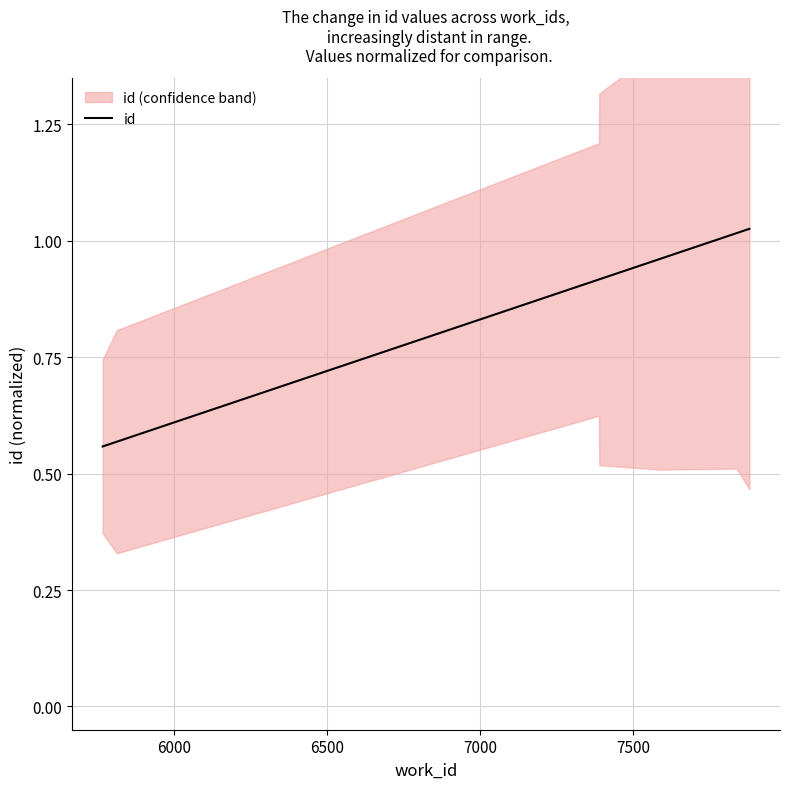

What is the smallest value displayed?

0.6